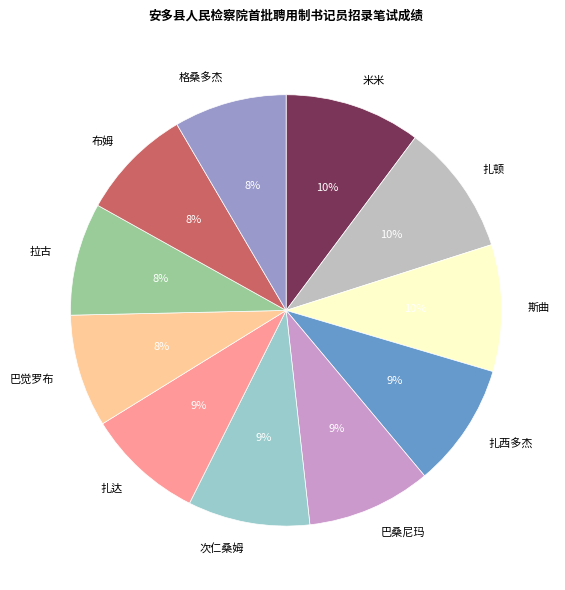

The 米米 slice represents 1% of the pie. True or false?

False